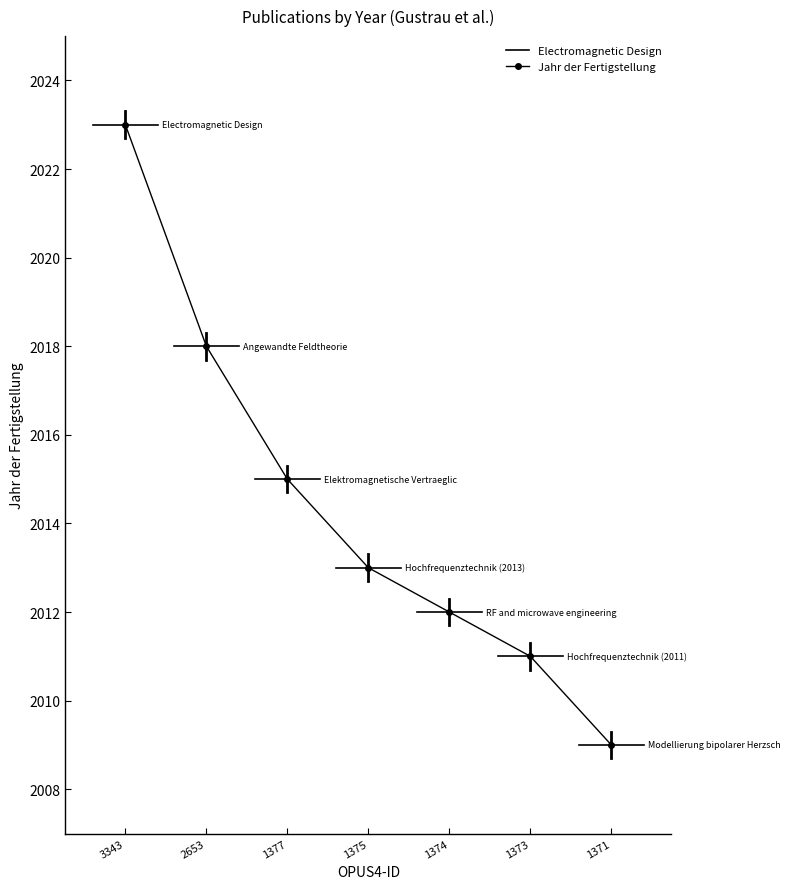

The chart shows a value of 3239 at 1371. True or false?

False